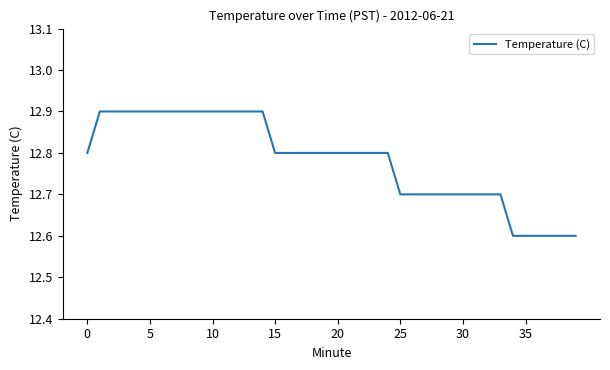

What is the minimum value shown in the chart?

12.6